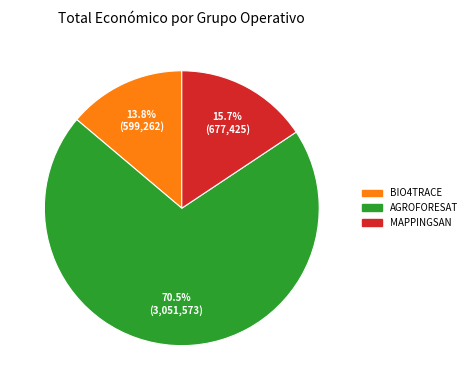

Is AGROFORESAT the majority of the pie?

Yes